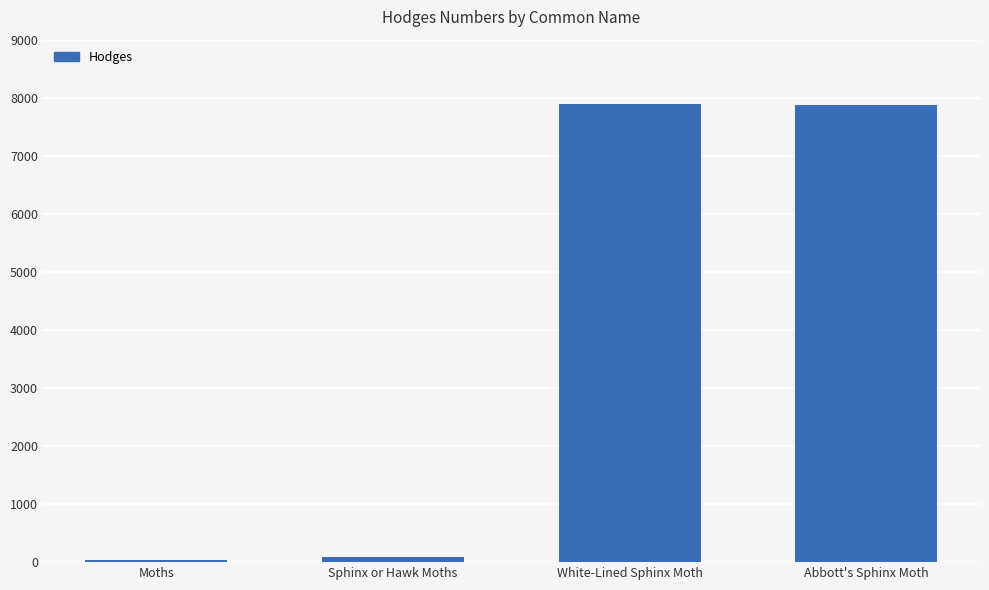

Approximately how many times larger is the value at Abbott's Sphinx Moth compared to Sphinx or Hawk Moths?

88.0